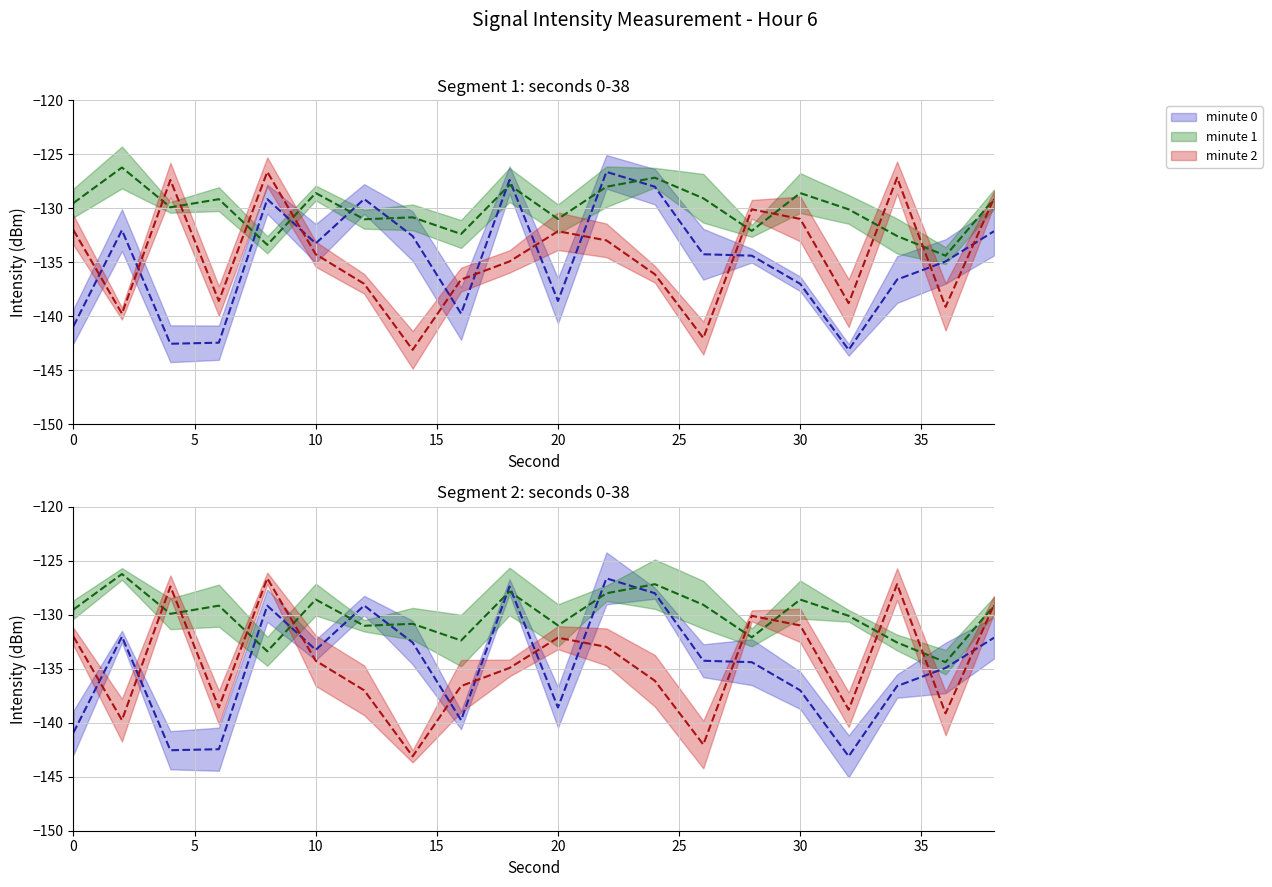

True or false: minute 1 has more than 2 interior local peaks.

True